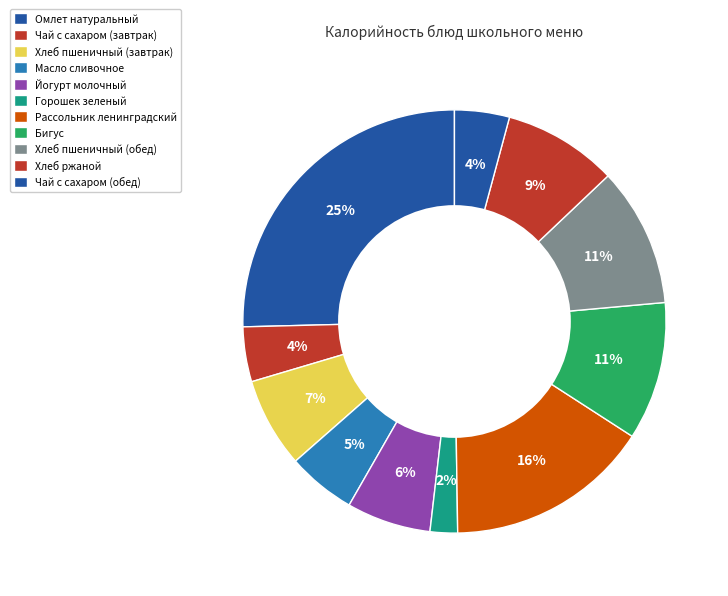

To the nearest percent, what percentage of the pie is Чай с сахаром (завтрак)?

4%